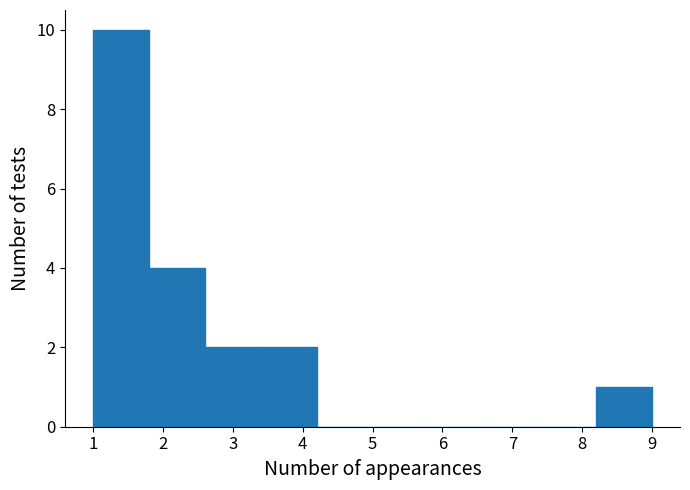

Reading left to right, list every bar in this chart as the range it spans on the x-axis followed by its height. The values are not printed on the chart, so give them approximately, as read against the axis.

1.0 to 1.8: 10
1.8 to 2.6: 4
2.6 to 3.4: 2
3.4 to 4.2: 2
4.2 to 5.0: 0
5.0 to 5.8: 0
5.8 to 6.6: 0
6.6 to 7.4: 0
7.4 to 8.2: 0
8.2 to 9.0: 1